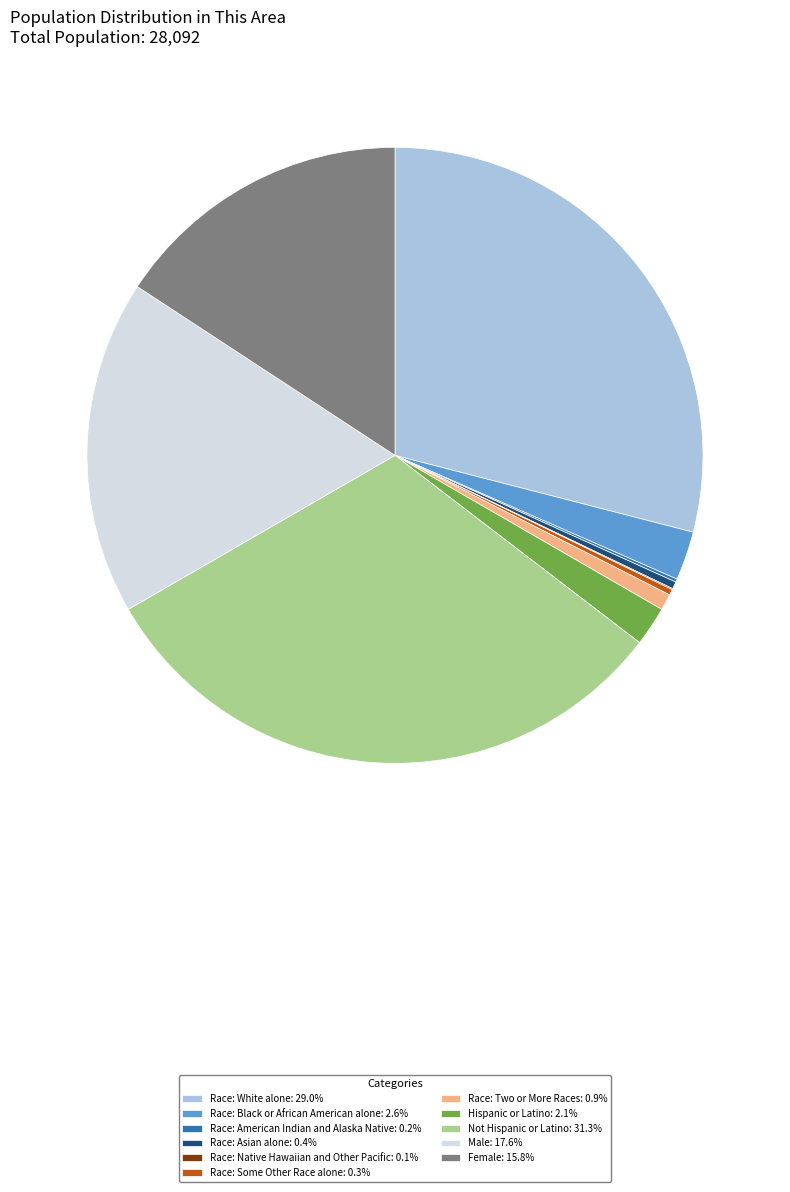

What is the ratio of the value at Male: 17.6% to the value at Not Hispanic or Latino: 31.3%?

0.6